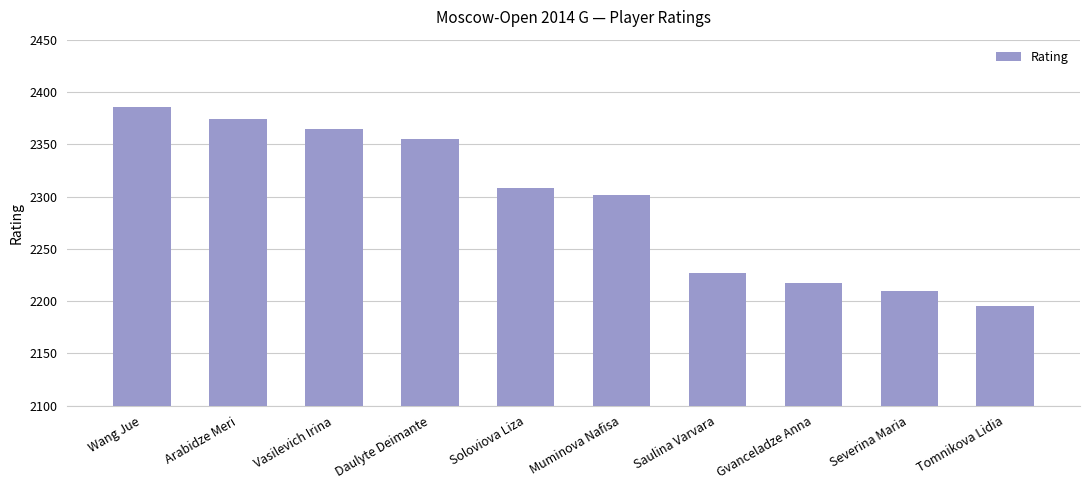

What is the average value?

2294